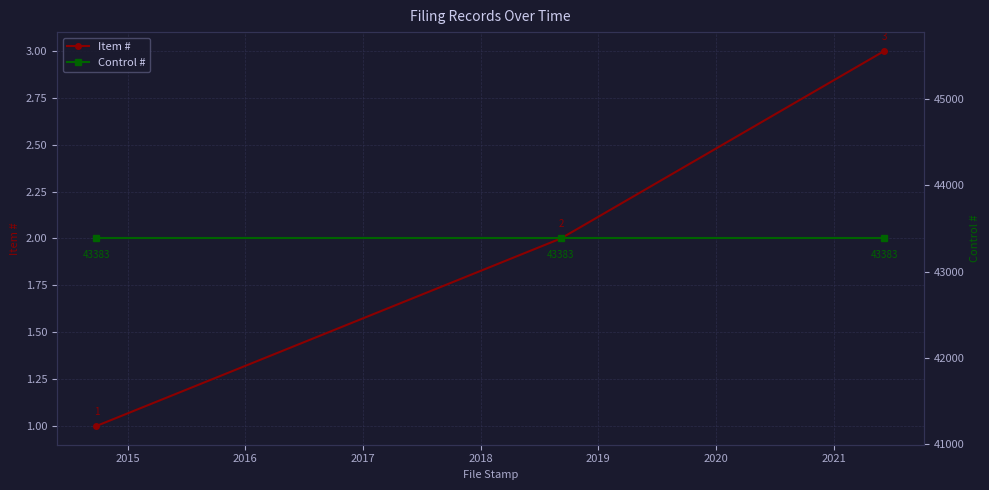

What is the value of the Item # point at the 1st from the left?

1